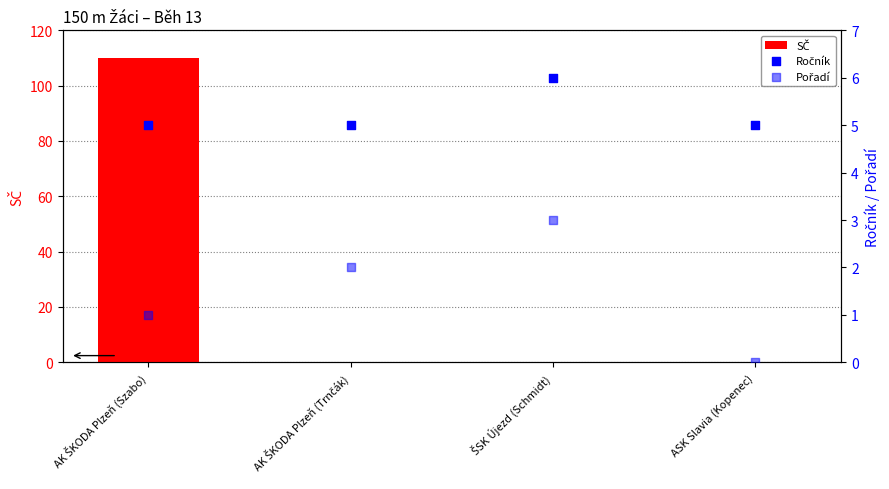

At which category is the sum across all series the highest?

AK ŠKODA Plzeň (Szabo)